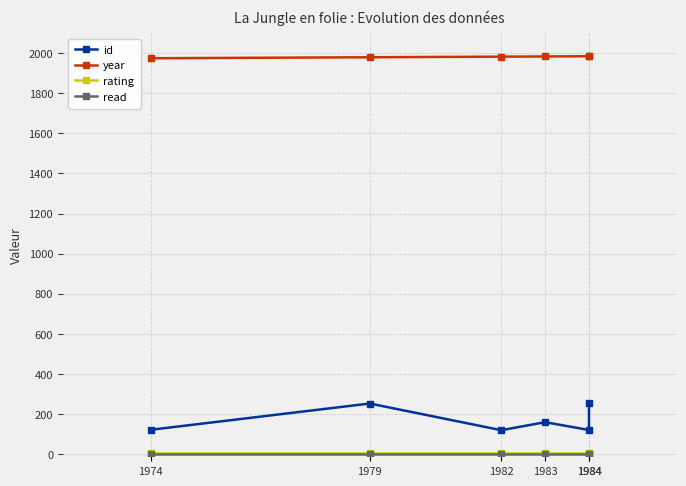

At which label does read reach its minimum?

1974